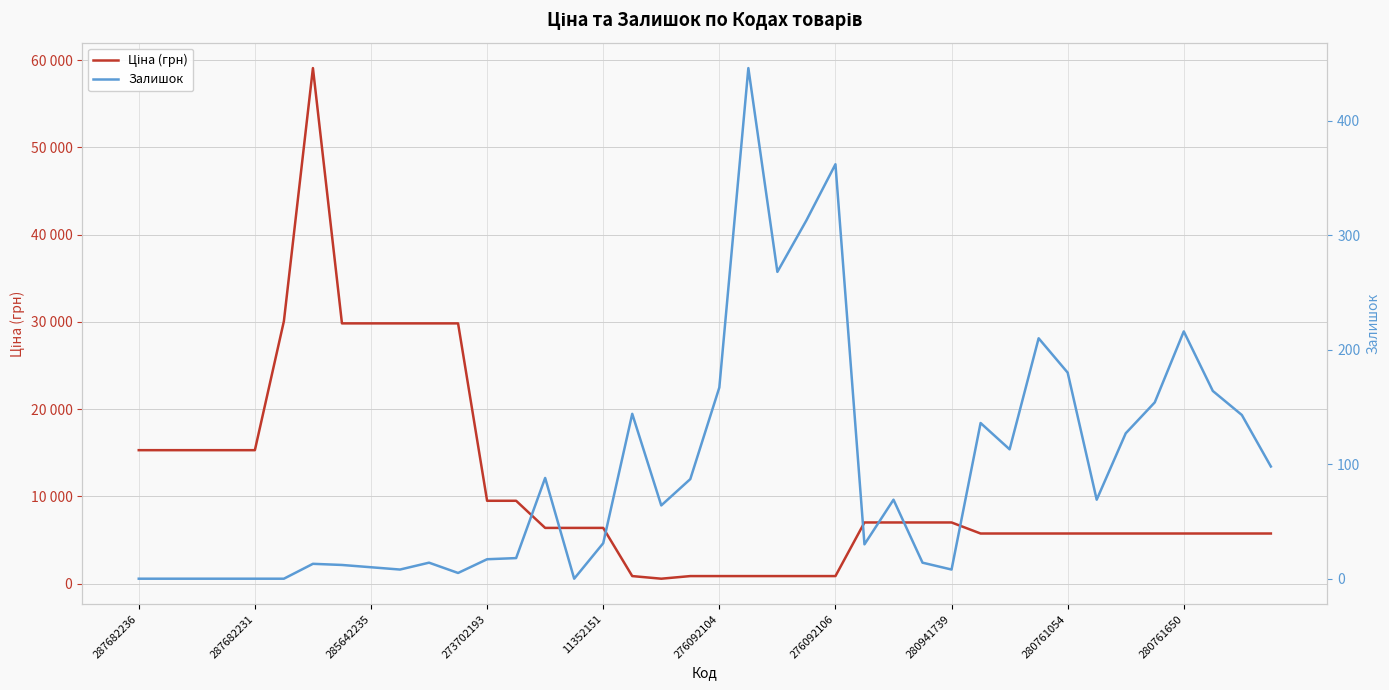

Is the value of Ціна (грн) at 287682231 greater than the value of Залишок at 280941739?

Yes